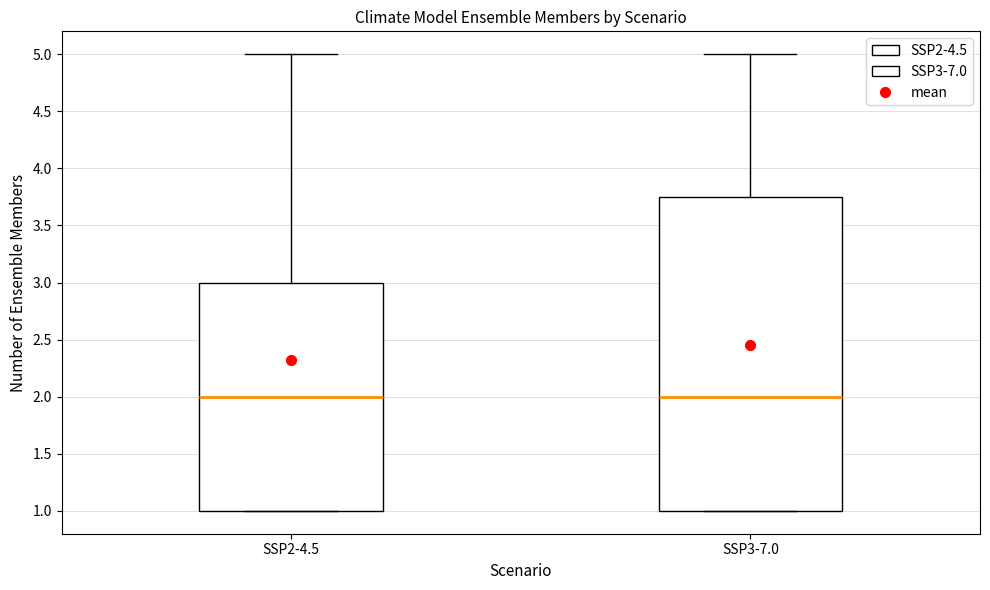

Reading left to right, read every box against the y-axis: the position of its median line, the range the box covers, and the ends of its whiskers. The values are not printed on the chart, so give them approximately, as read against the axis.

SSP2-4.5: median 2.00, box 1.00 to 3.00, whiskers 1.00 to 5.00
SSP3-7.0: median 2.00, box 1.00 to 3.75, whiskers 1.00 to 5.00